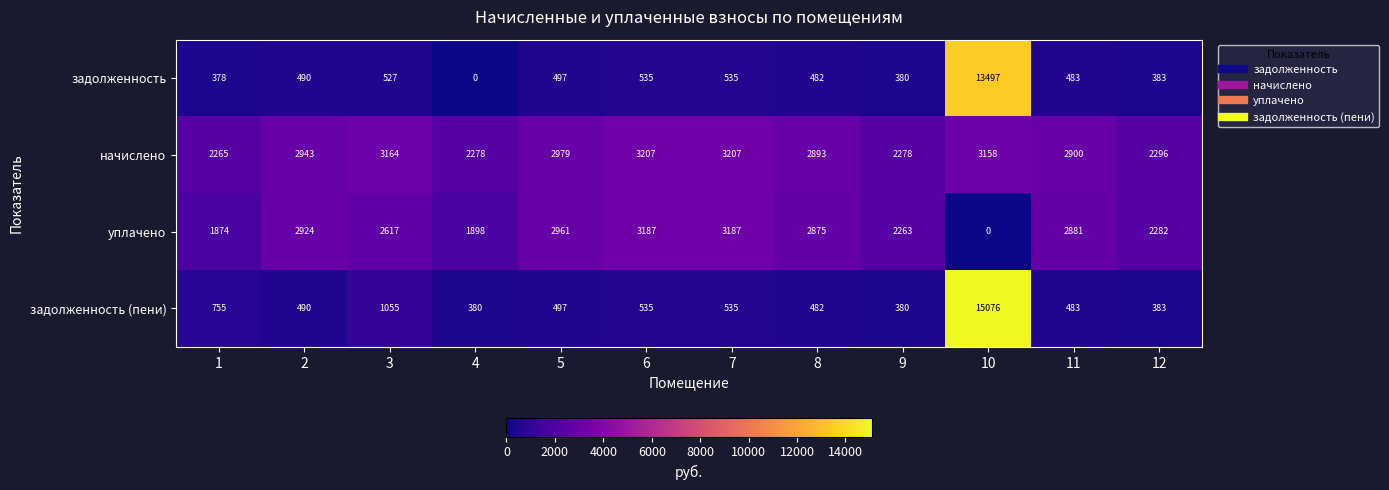

What is the sum of the начислено values at 2 and 4?

5221